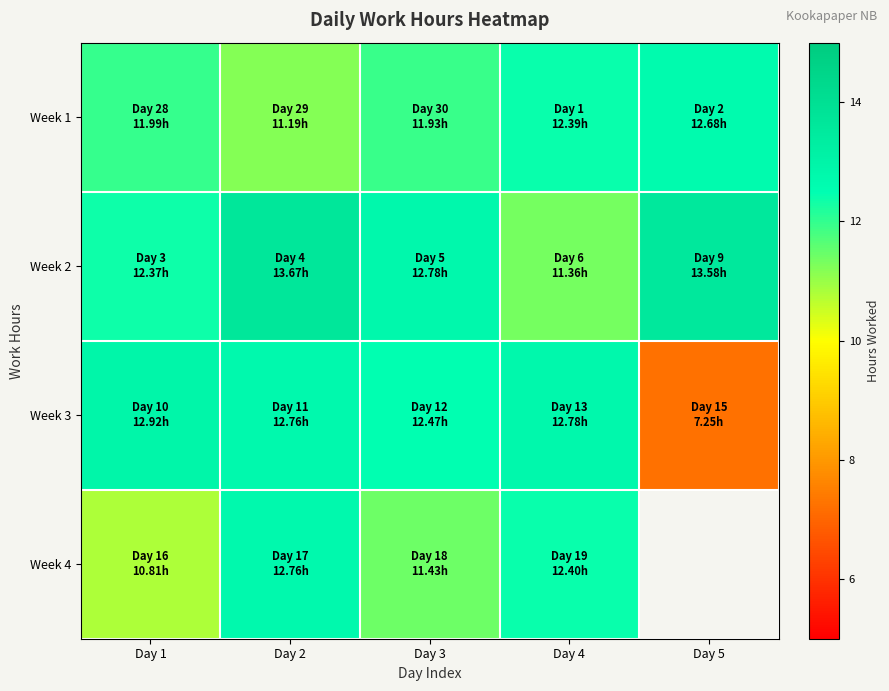

Rank the categories by Week 3 value from lowest to highest.

Day 5, Day 3, Day 2, Day 4, Day 1